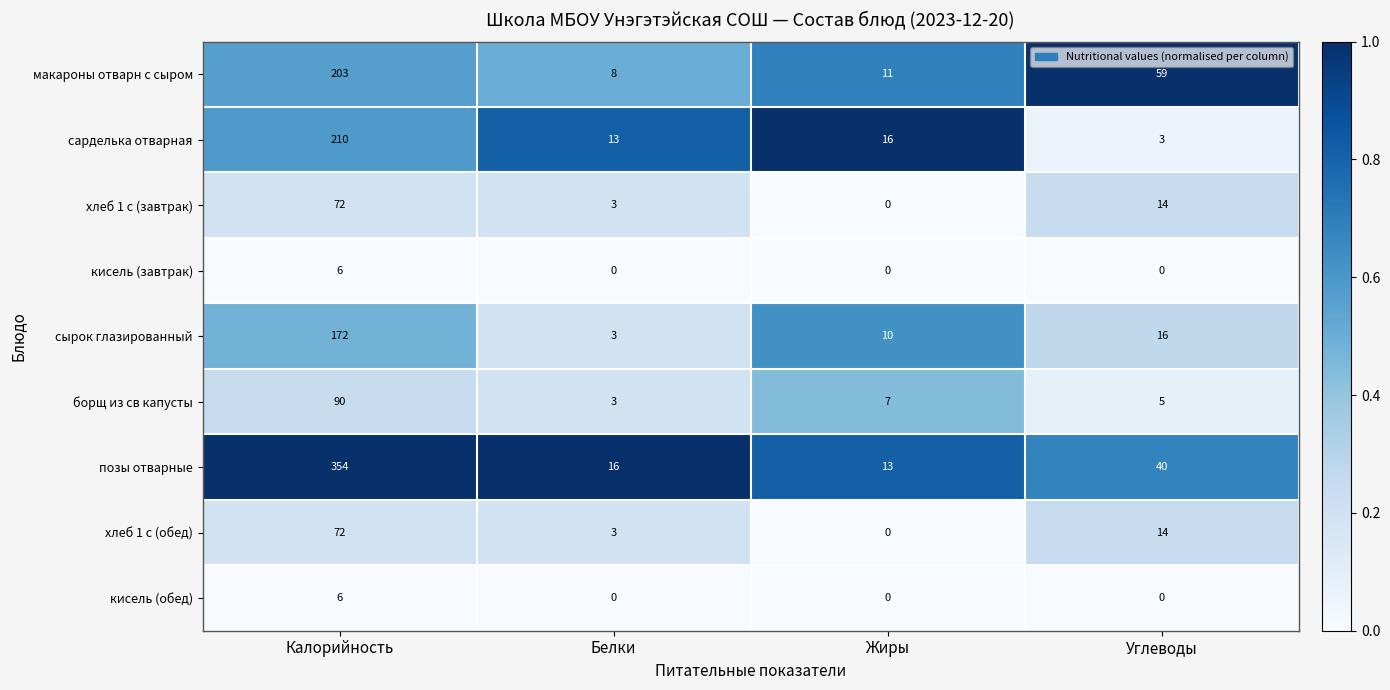

What is the greatest value displayed?

354